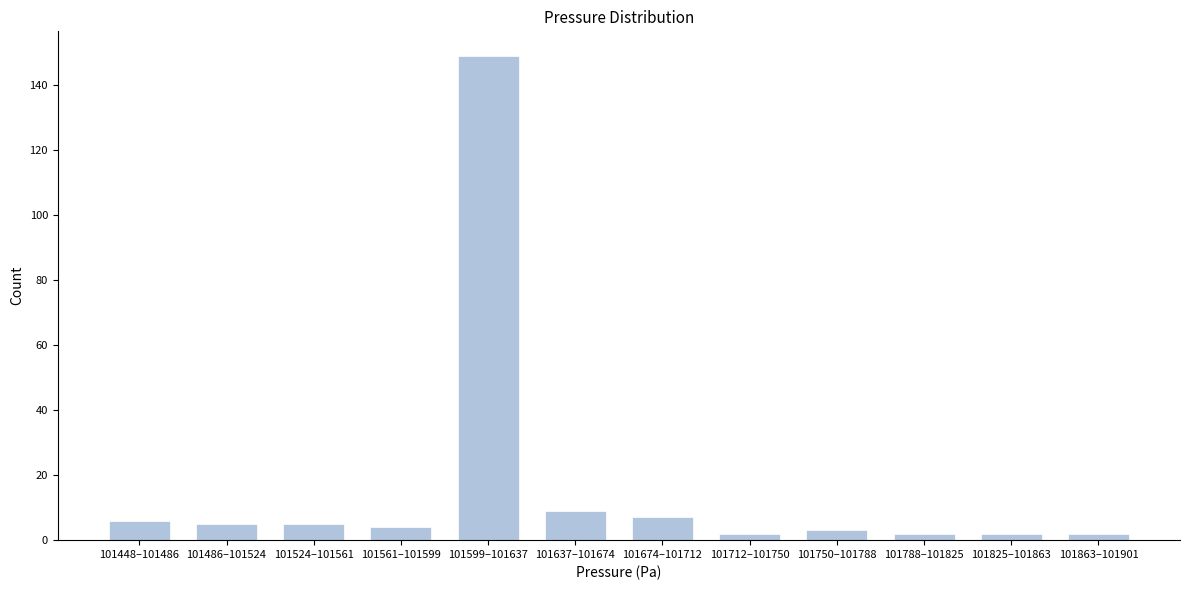

Reading left to right, transcribe all the data shown in this chart.

6	5	5	4	149	9	7	2	3	2	2	2